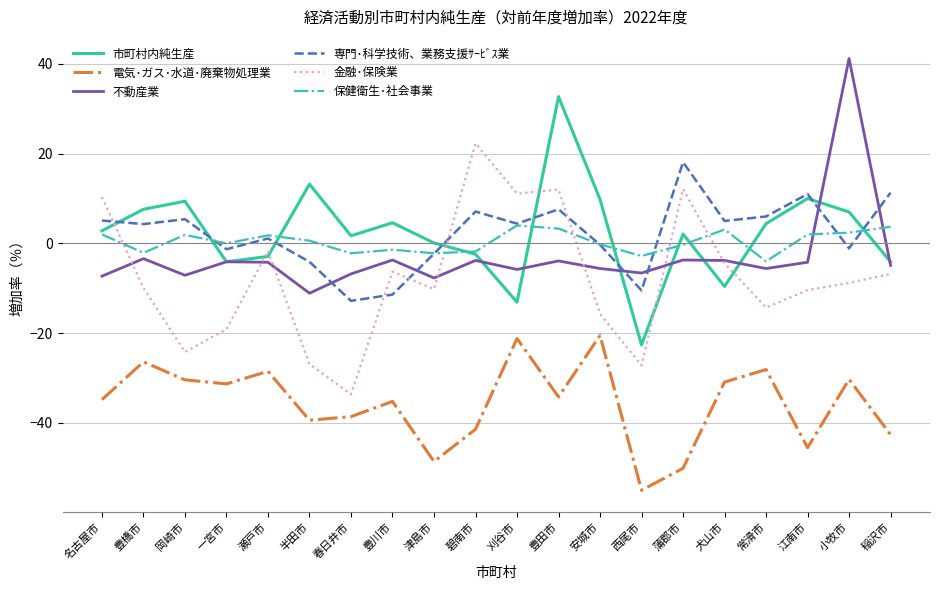

What is the total value across all series at 刈谷市?

-20.6